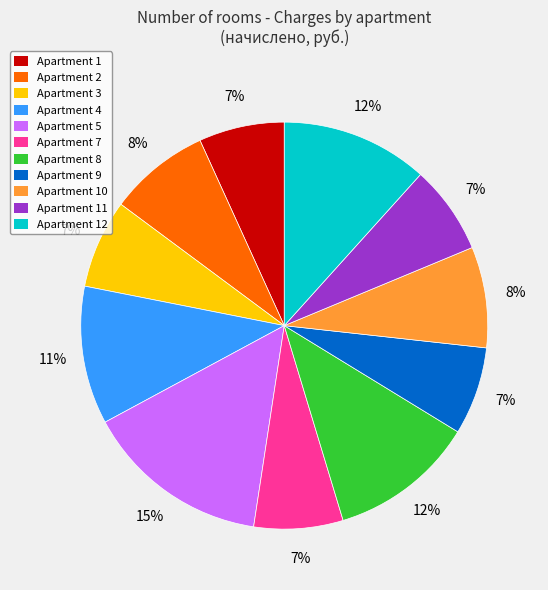

How many slices are in this pie chart?

11